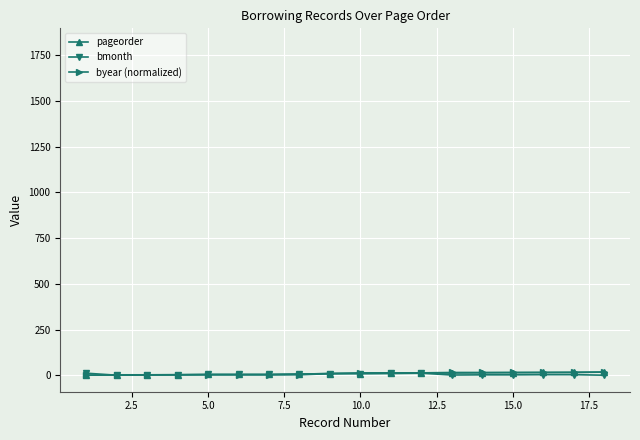

What is the greatest value displayed?

18.0